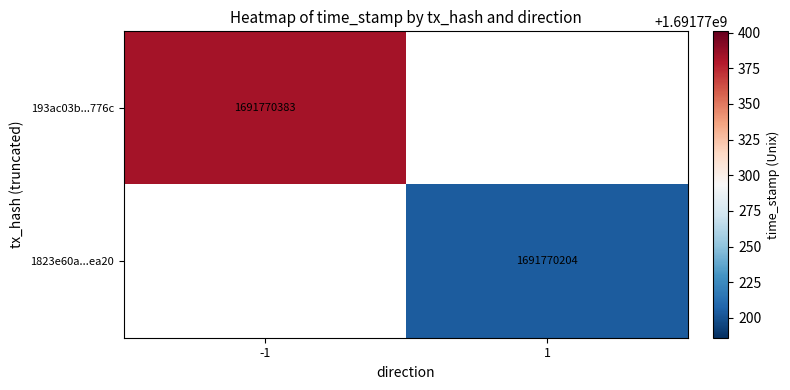

Which has a higher value, direction or time_stamp?

time_stamp